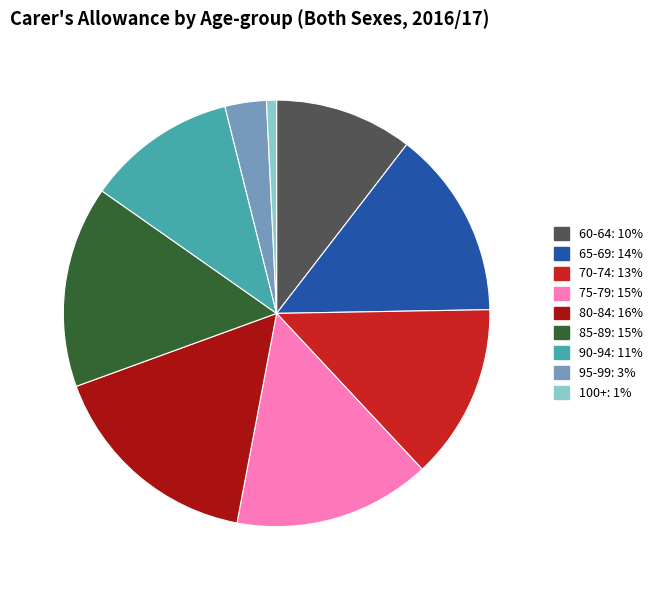

What is the largest slice in the pie chart?

80-84